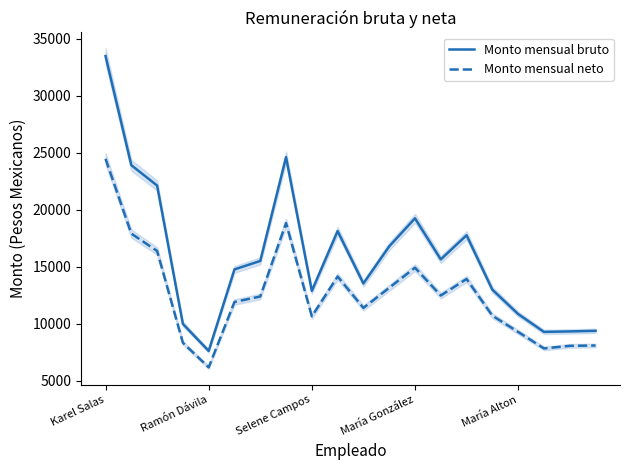

What is the label of the 14th point from the right?

6